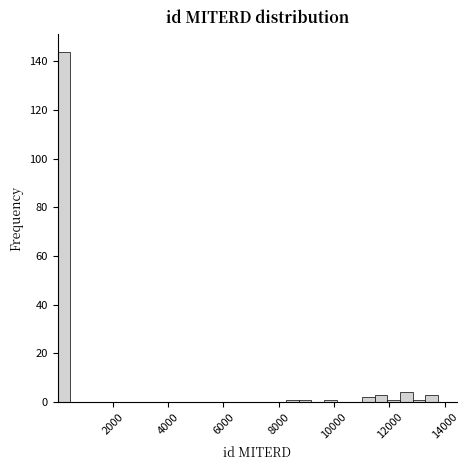

Around what value on the x-axis is the tallest bar? Give the approximate position of its centre, as read against the axis.

200